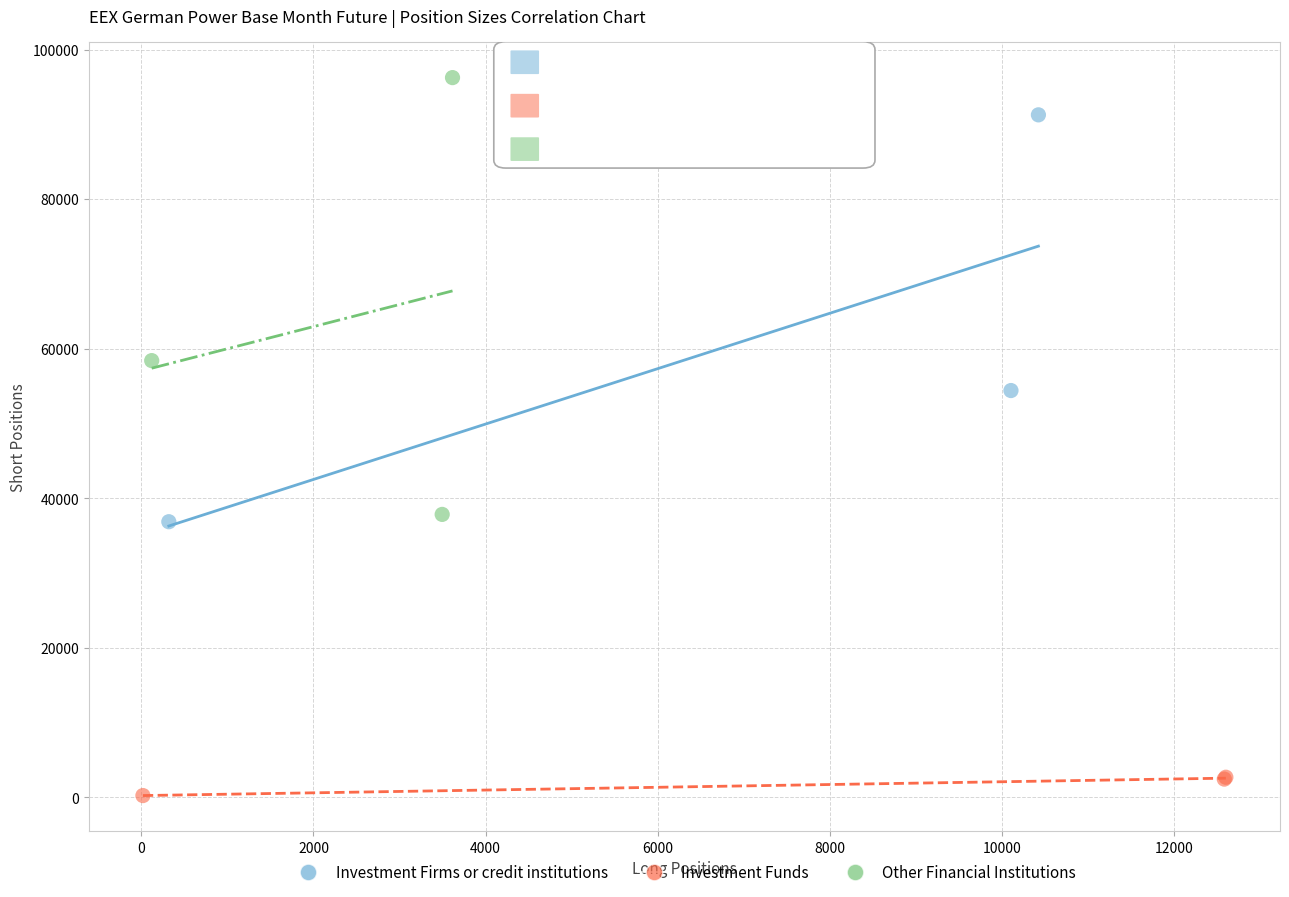

Which series contains the highest Y value?

Other Financial Institutions